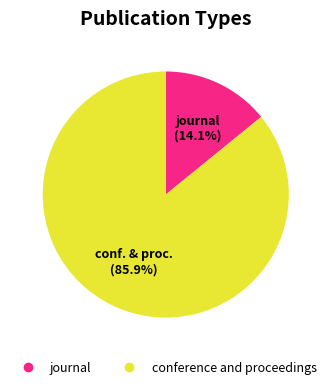

Is it true that journal is 27% of the pie?

False